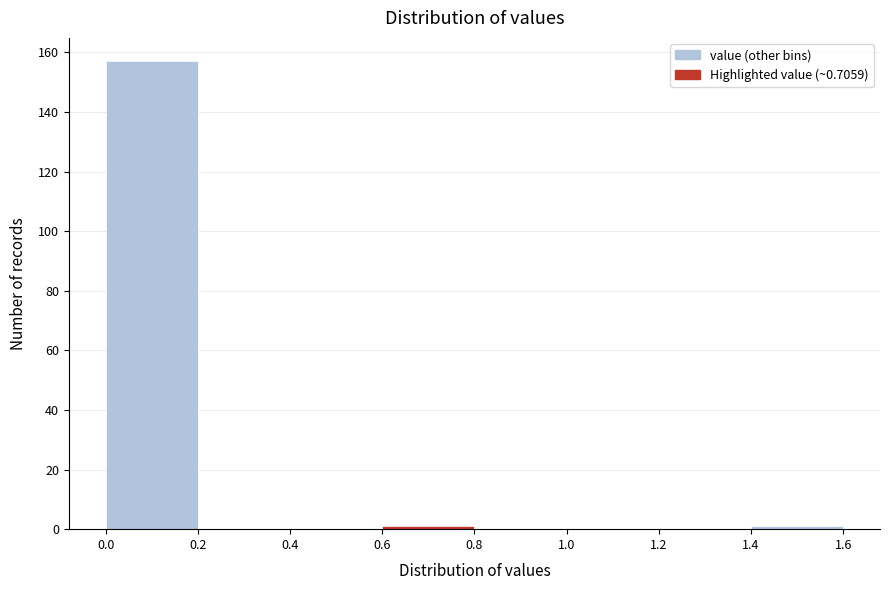

Reading left to right, transcribe this chart: for each bar, give the range it covers on the x-axis and its height. The values are not printed on the chart, so give them approximately, as read against the axis.

0.0 to 0.2: 158
0.2 to 0.4: 0
0.4 to 0.6: 0
0.6 to 0.8: under 2
0.8 to 1.0: 0
1.0 to 1.2: 0
1.2 to 1.4: 0
1.4 to 1.6: under 2